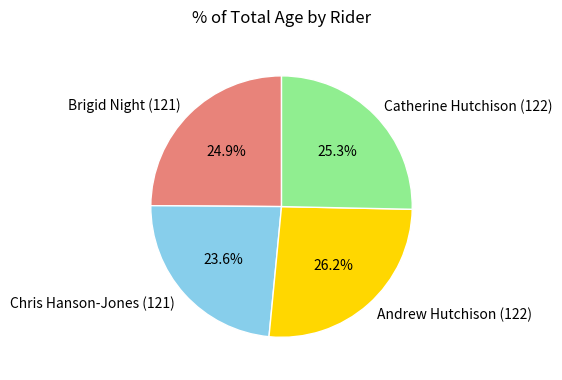

Combined, what portion of the pie is Catherine Hutchison (122) and Brigid Night (121)?

50.2%